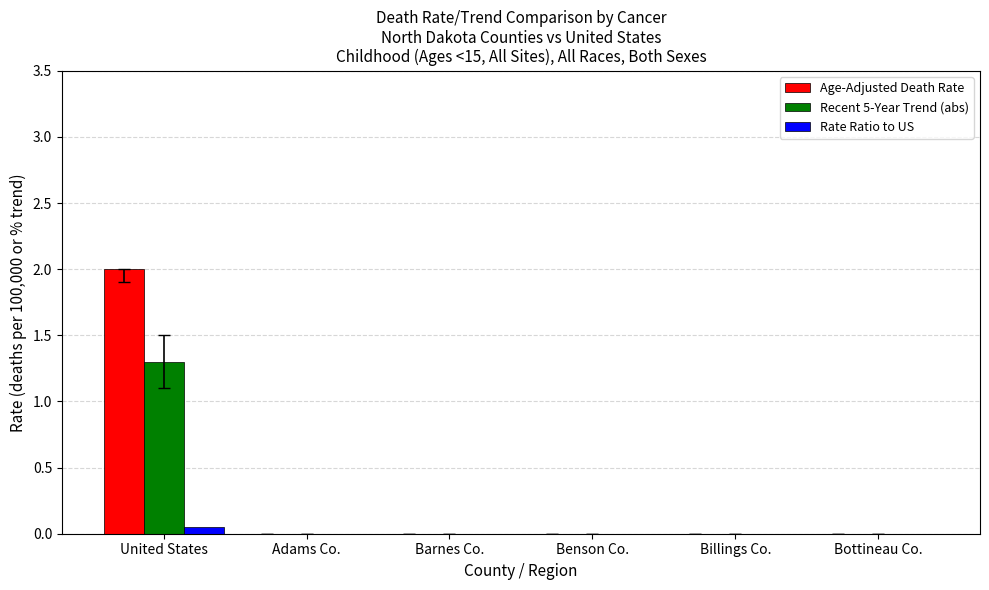

What is the average value of the Age-Adjusted Death Rate series?

0.3